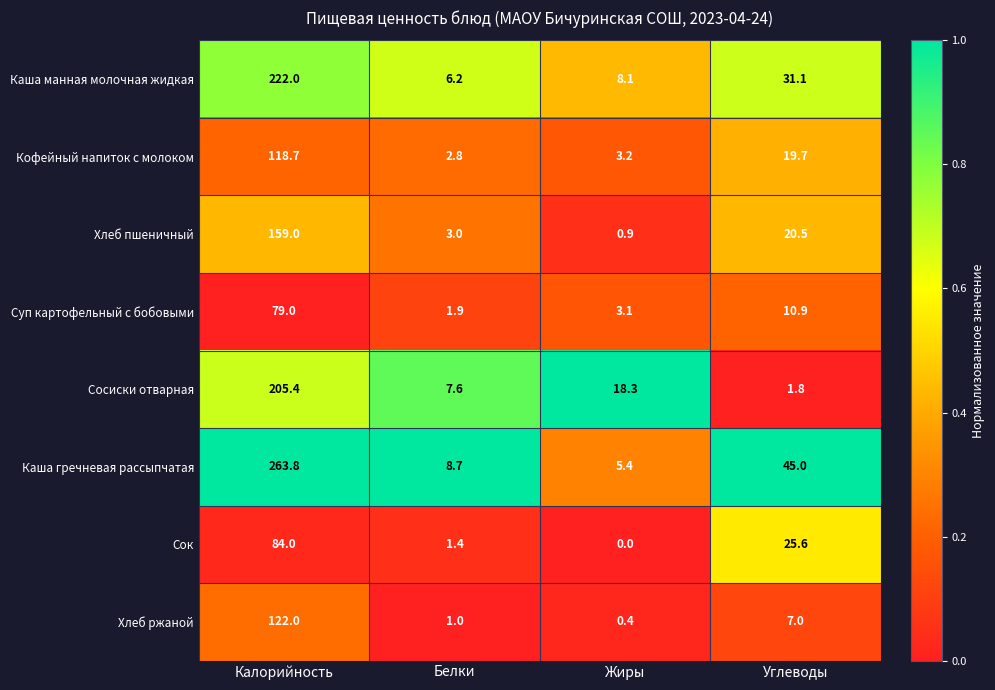

What is the total value across all series at Калорийность?

1253.9